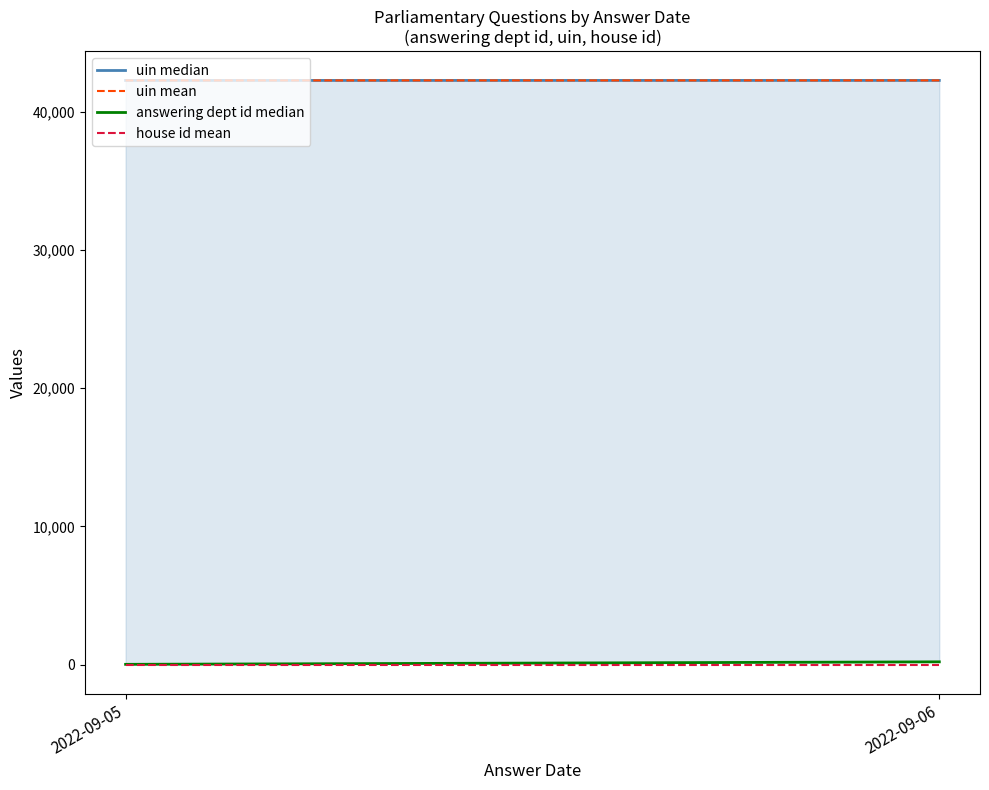

How many lines are shown in the chart?

4